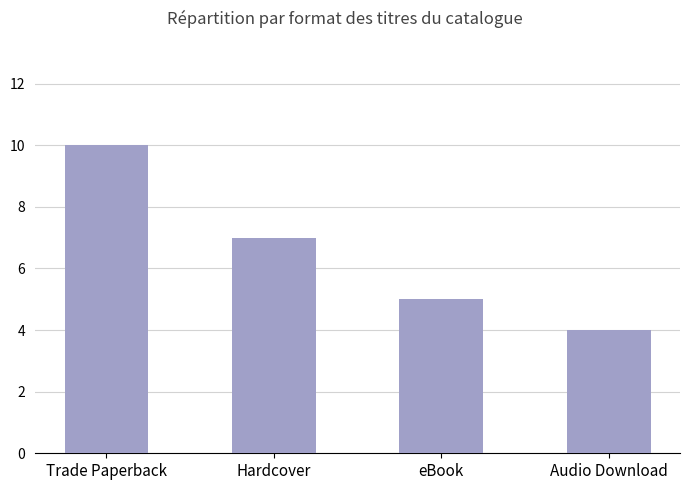

What is the difference between the second highest and minimum values?

3